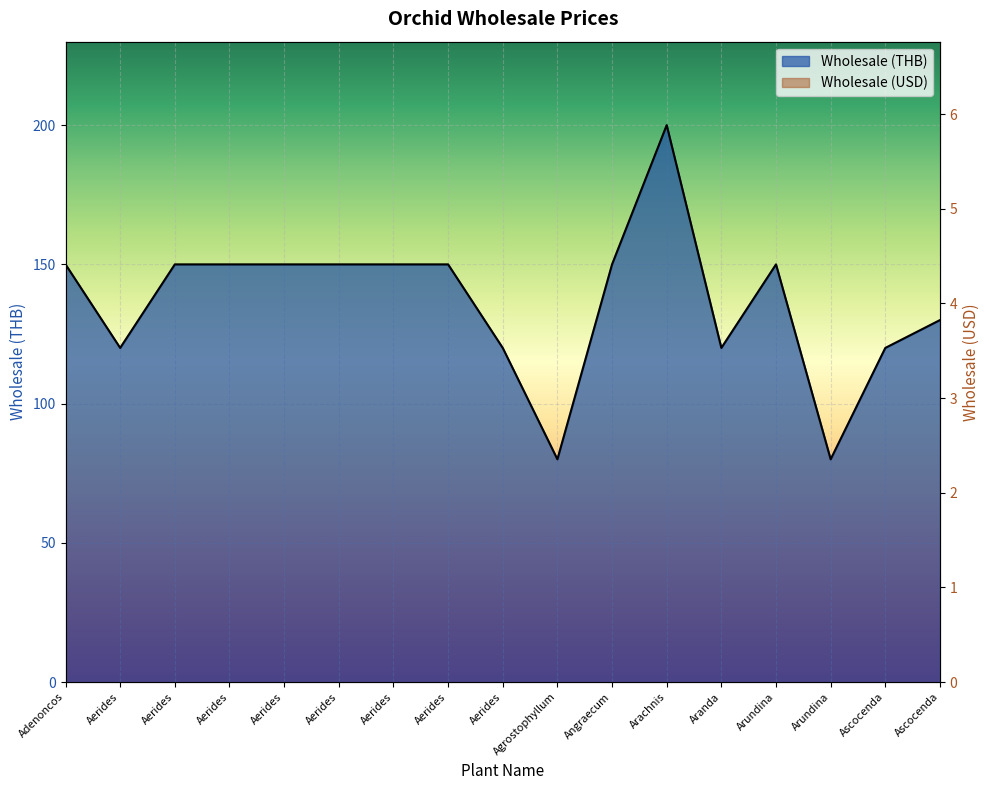

What position from the left is Angraecum leonis?

11